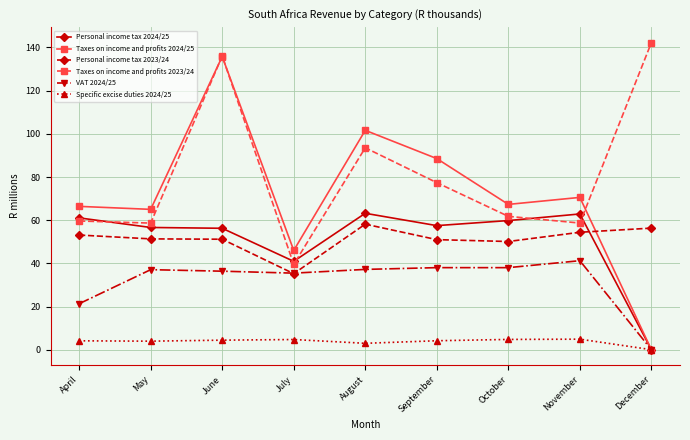

At which category does Taxes on income and profits 2024/25 reach its first local peak?

June